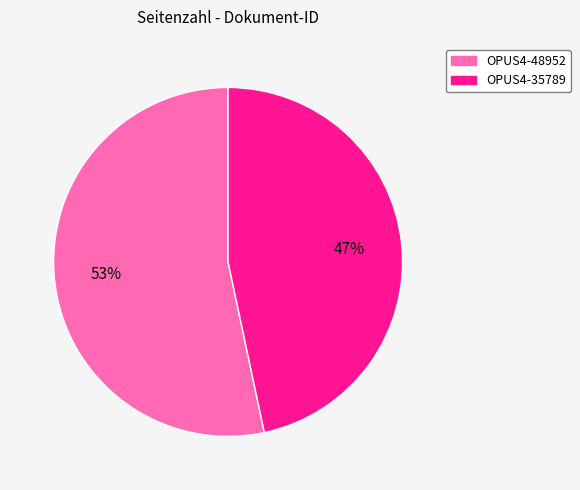

How many slices are in this pie chart?

2